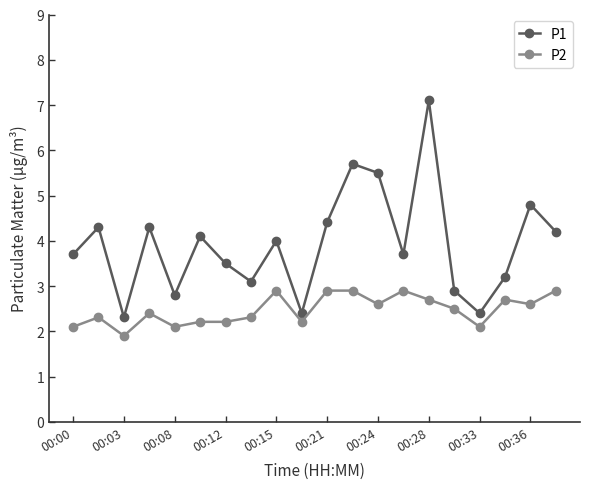

True or false: P1 and P2 cross at least once.

False